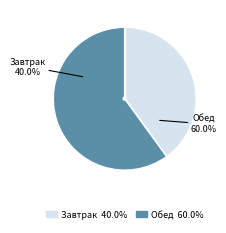

Is it true that Завтрак is 40% of the pie?

True